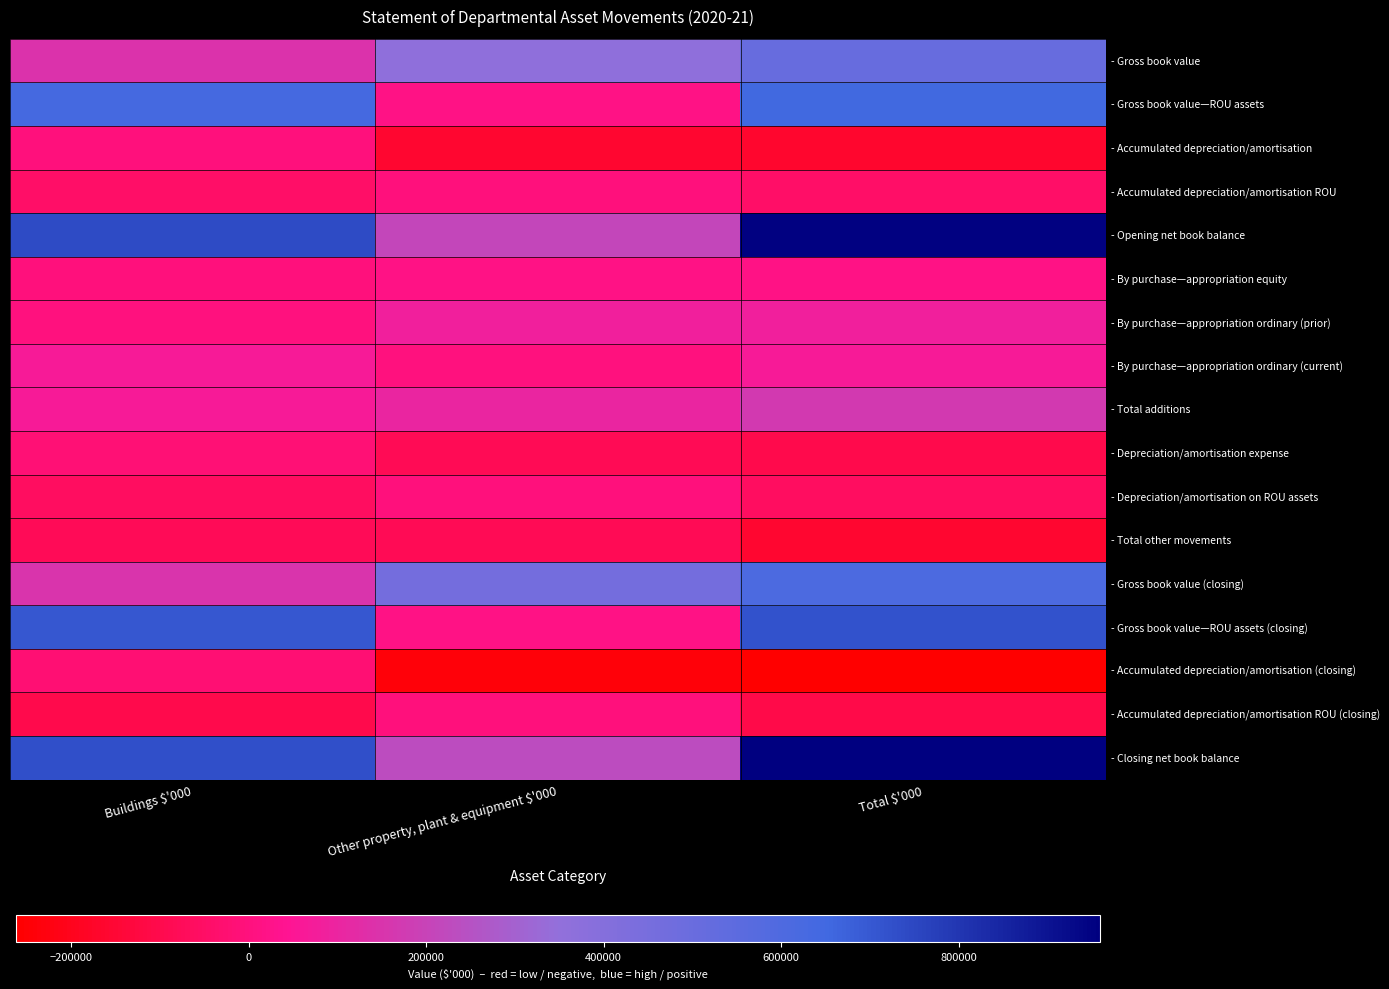

At Buildings $'000, list the series in order from largest to smallest.

- Opening net book balance, - Closing net book balance, - Gross book value—ROU assets (closing), - Gross book value—ROU assets, - Gross book value (closing), - Gross book value, - Total additions, - By purchase—appropriation ordinary (current), - By purchase—appropriation ordinary (prior), - By purchase—appropriation equity, - Accumulated depreciation/amortisation, - Depreciation/amortisation expense, - Accumulated depreciation/amortisation (closing), - Accumulated depreciation/amortisation ROU, - Depreciation/amortisation on ROU assets, - Total other movements, - Accumulated depreciation/amortisation ROU (closing)